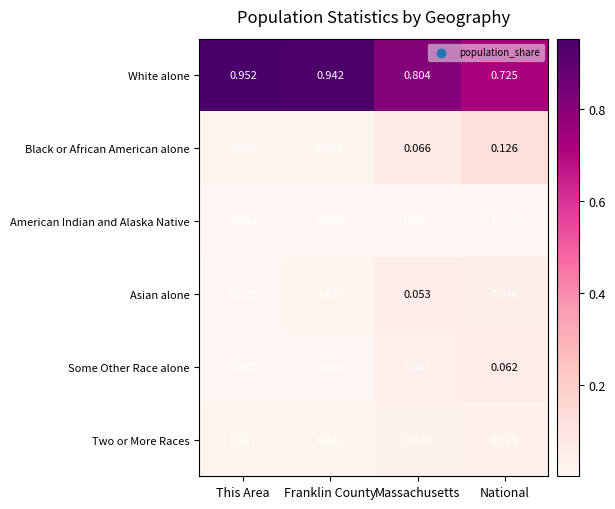

Which series has the widest spread of values?

White alone